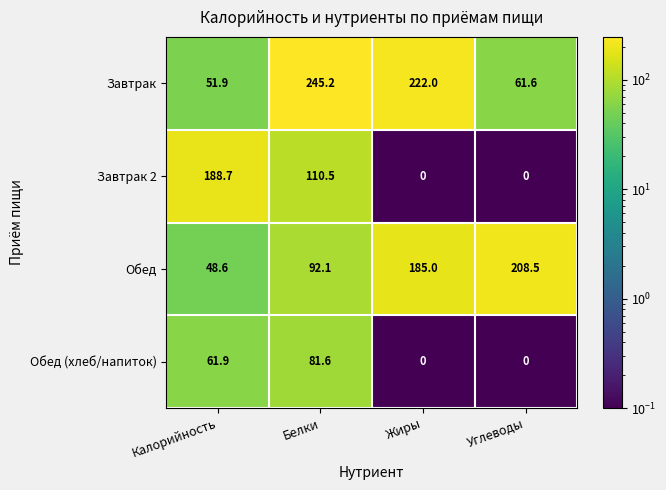

Which series has the largest range (max minus min)?

Завтрак